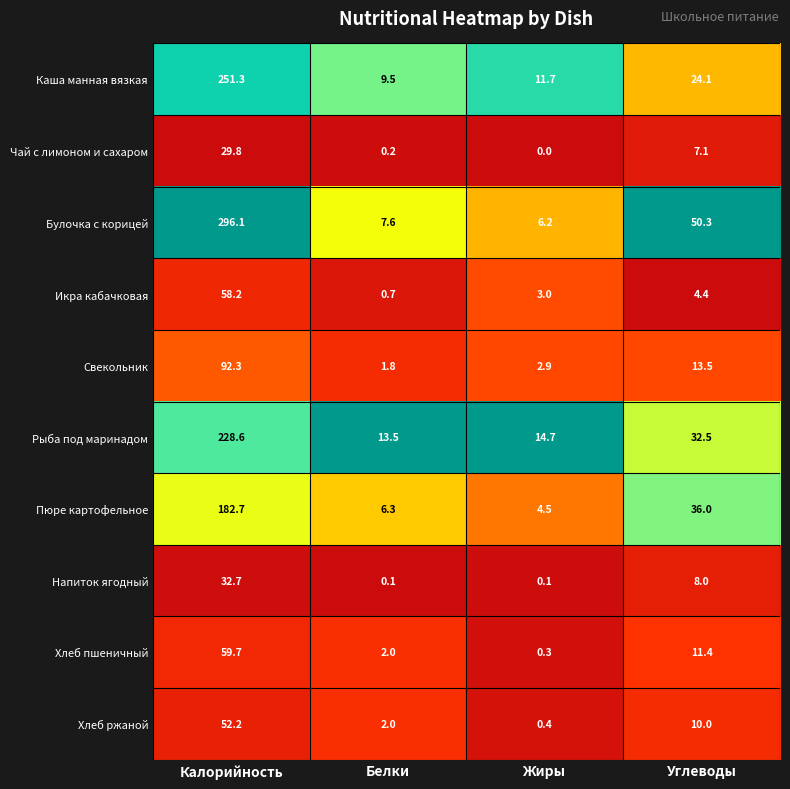

At which category does the chart reach its peak across all series?

Калорийность